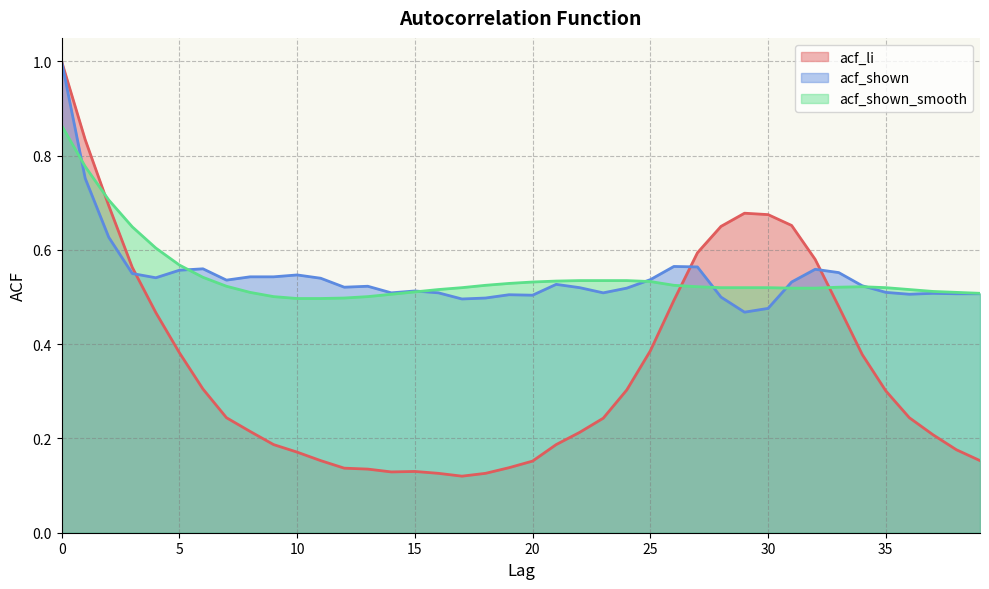

List the series in order of their peak value, lowest first.

acf_shown_smooth, acf_li, acf_shown